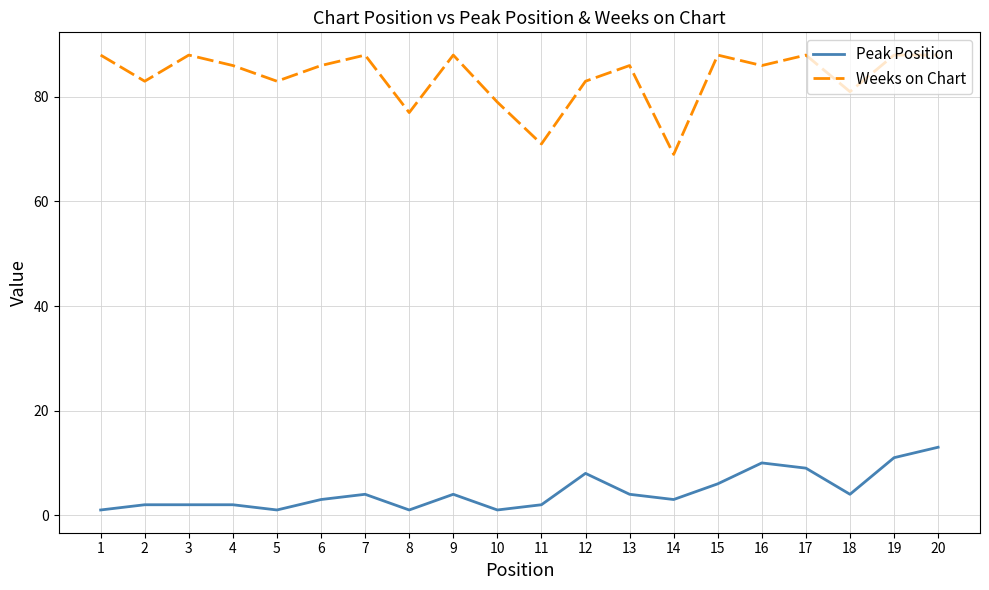

True or false: Peak Position and Weeks on Chart intersect in this chart.

False